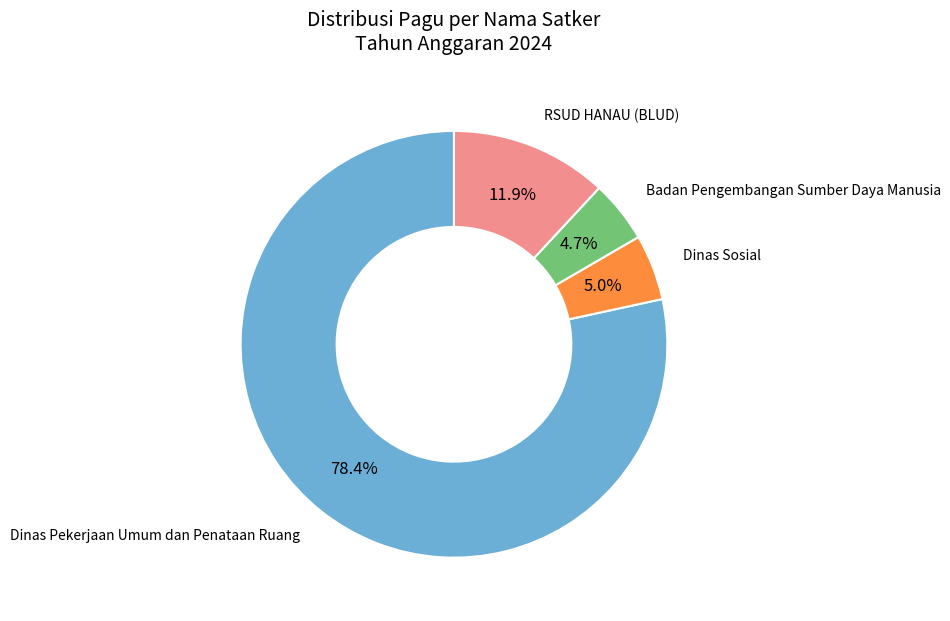

To the nearest percent, what is the average slice percentage?

25%